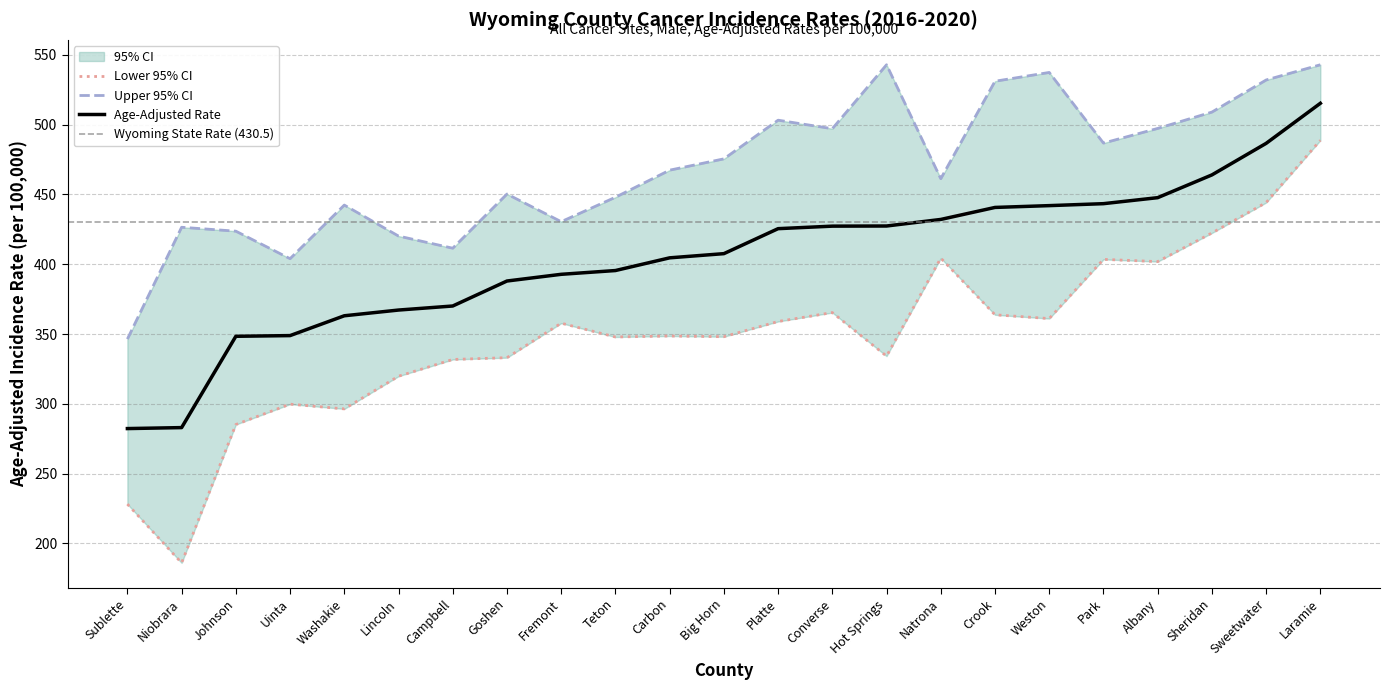

At which category is the sum across all series the highest?

Laramie